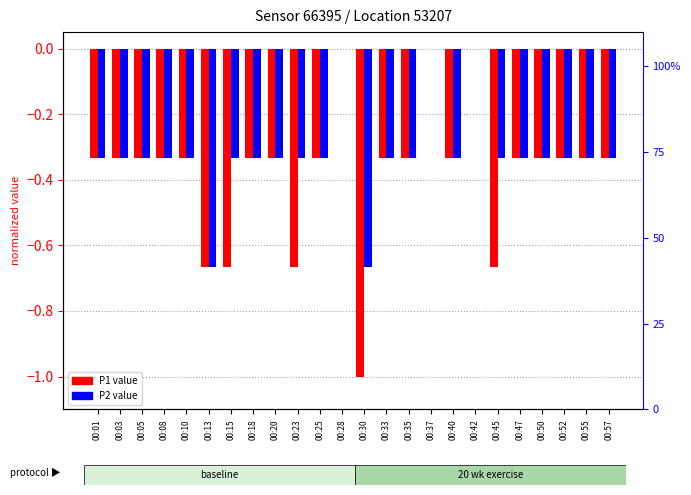

The P2 series shows 0.0 at 00:28. True or false?

True